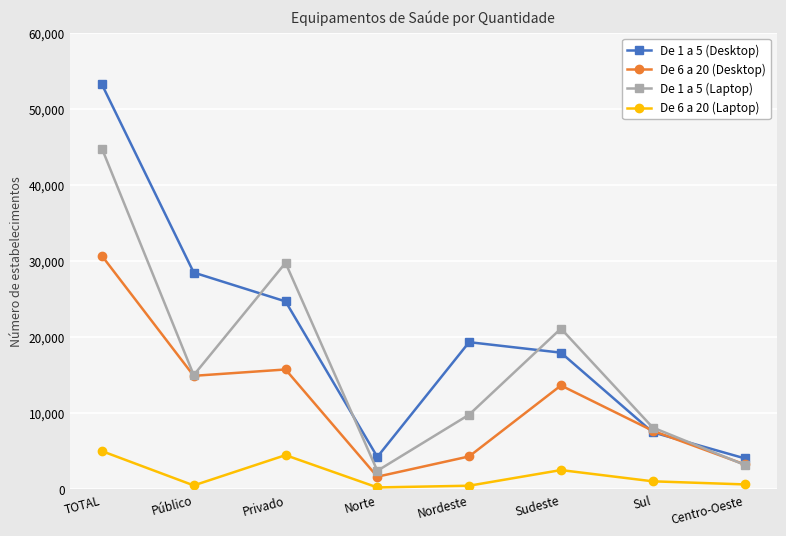

True or false: De 6 a 20 (Laptop) and De 1 a 5 (Laptop) intersect in this chart.

False